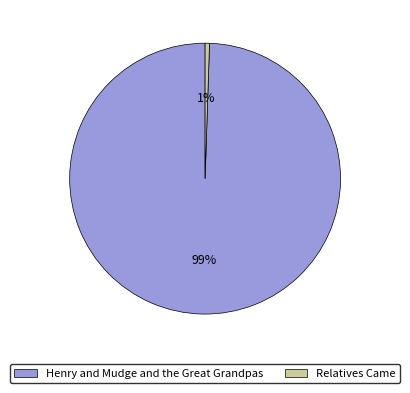

What is the smallest slice in the pie chart?

Relatives Came